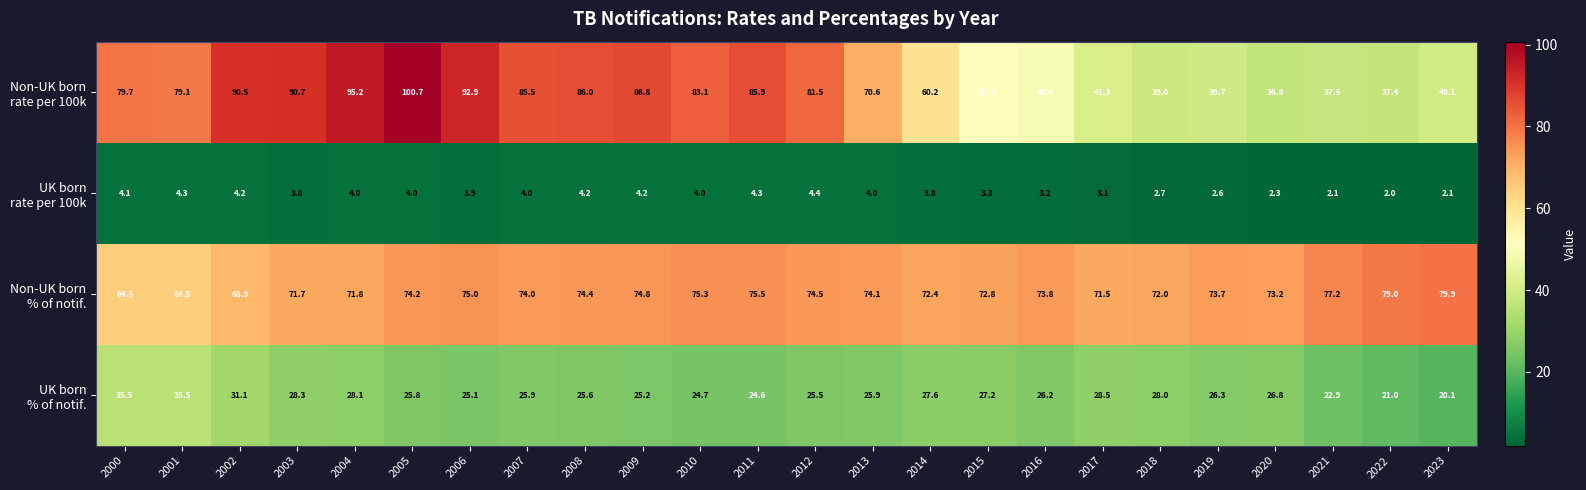

At which category is the sum across all series the highest?

2005